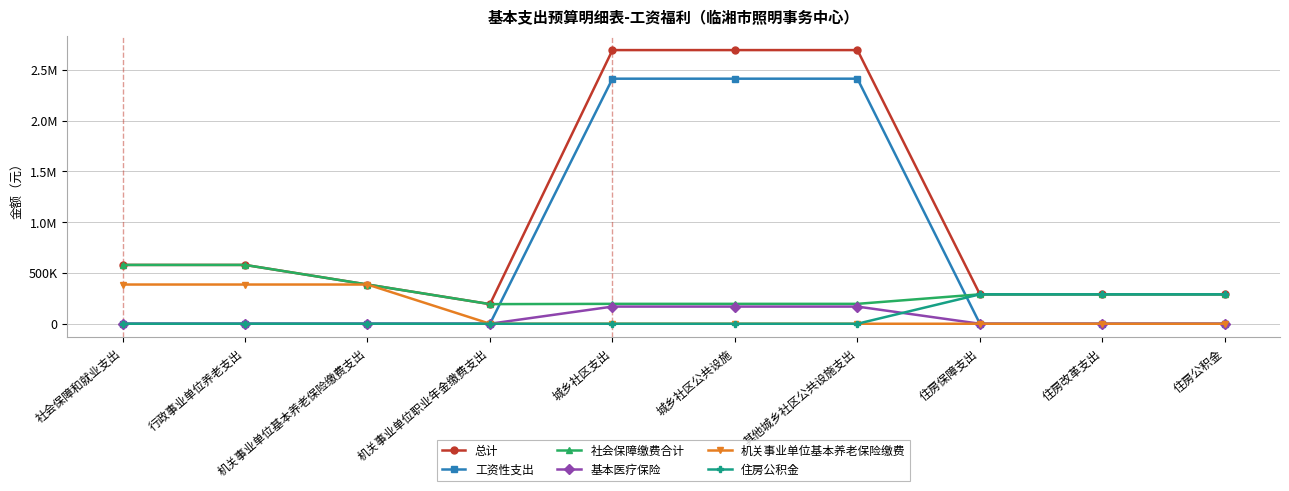

Is this an area chart (filled region under the line)?

No